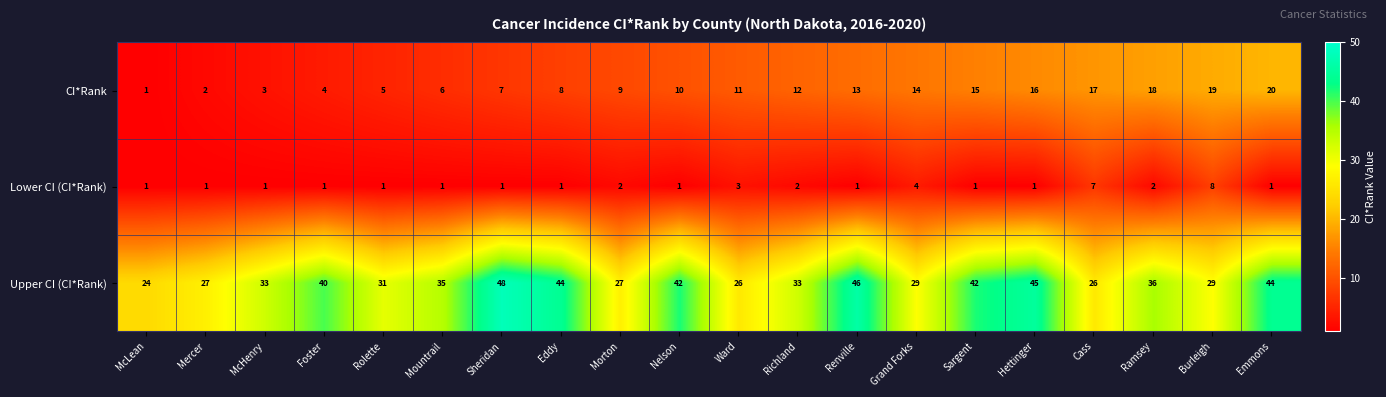

How many distinct data groups are displayed?

3